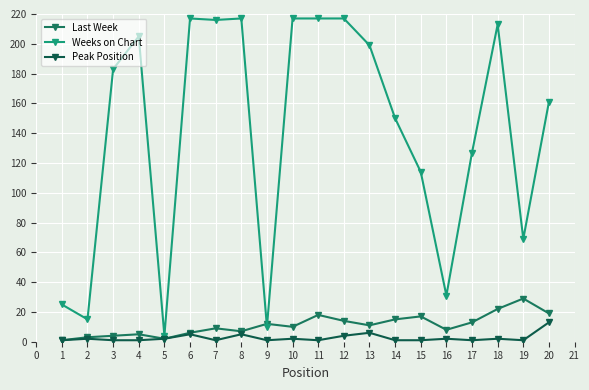

Reading left to right, what are all the values shown in this chart?

Last Week: 1=1	2=3	3=4	4=5	5=2	6=6	7=9	8=7	9=12	10=10	11=18	12=14	13=11	14=15	15=17	16=8	17=13	18=22	19=29	20=19
Weeks on Chart: 1=25	2=15	3=183	4=205	5=4	6=217	7=216	8=217	9=10	10=217	11=217	12=217	13=199	14=150	15=114	16=31	17=127	18=213	19=69	20=161
Peak Position: 1=1	2=2	3=1	4=1	5=2	6=5	7=1	8=5	9=1	10=2	11=1	12=4	13=6	14=1	15=1	16=2	17=1	18=2	19=1	20=13